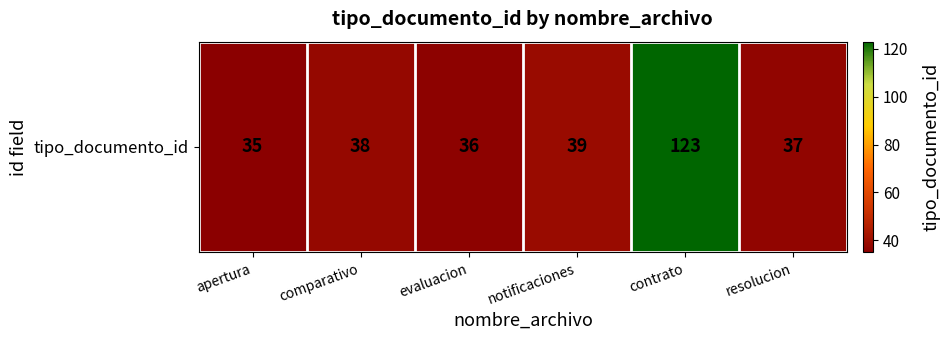

What is the sum of all values?

308